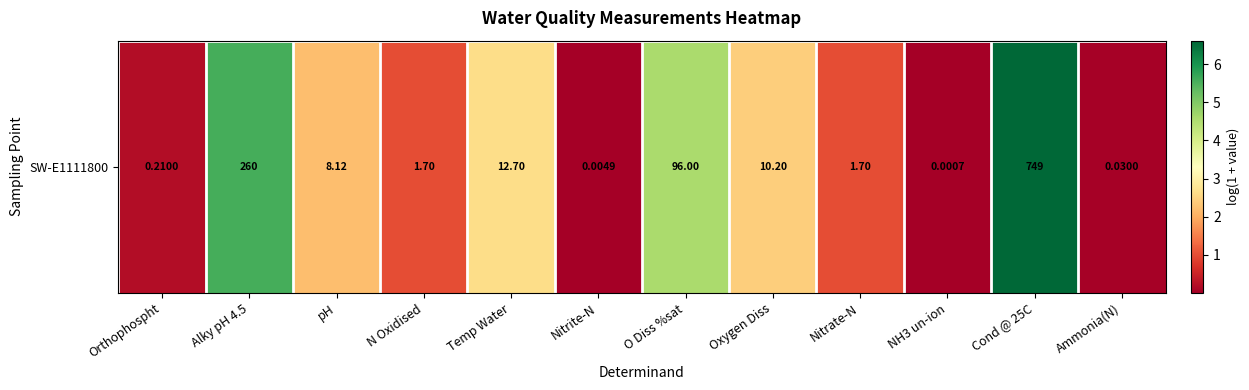

Between Nitrite-N and pH, which is larger?

pH